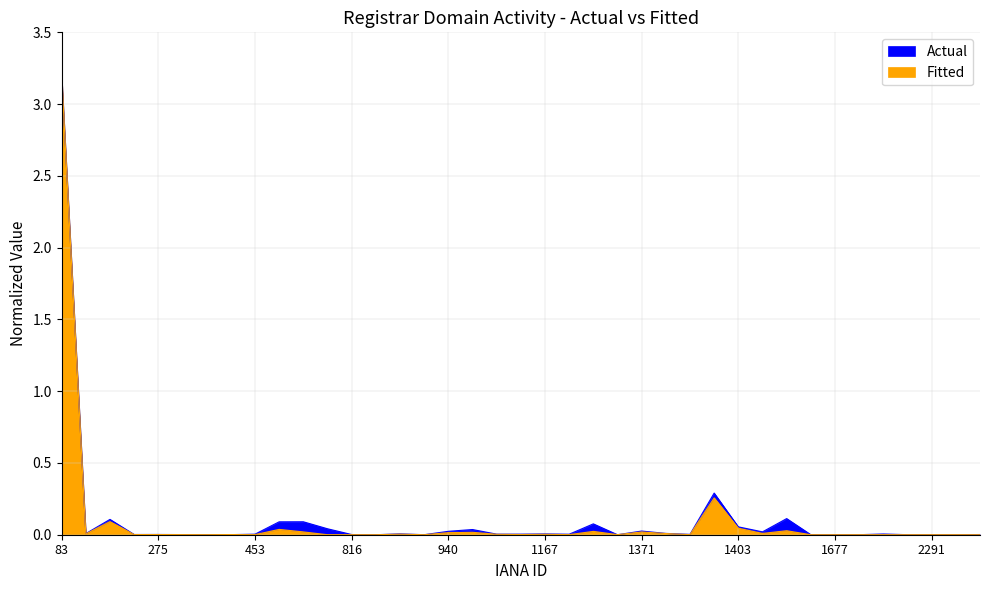

Where is the first local maximum for net-renews-1-yr?

140